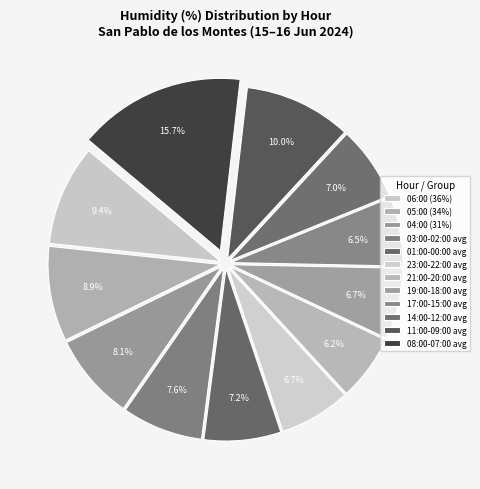

How many segments does this pie chart have?

12